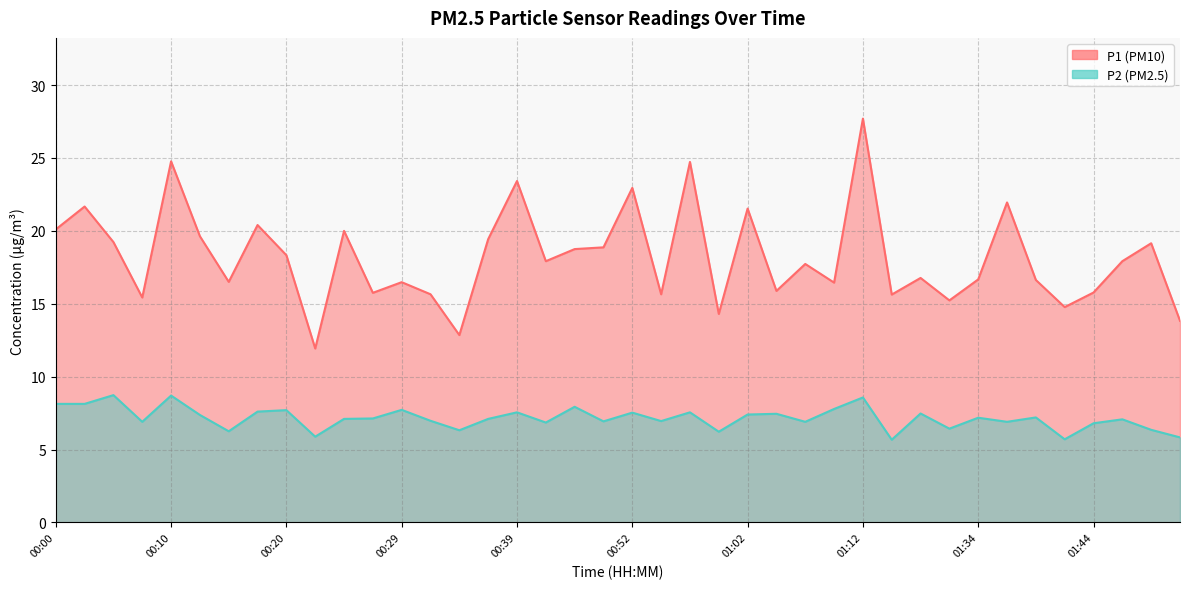

The P2 series shows 4.0 at 00:55. True or false?

False